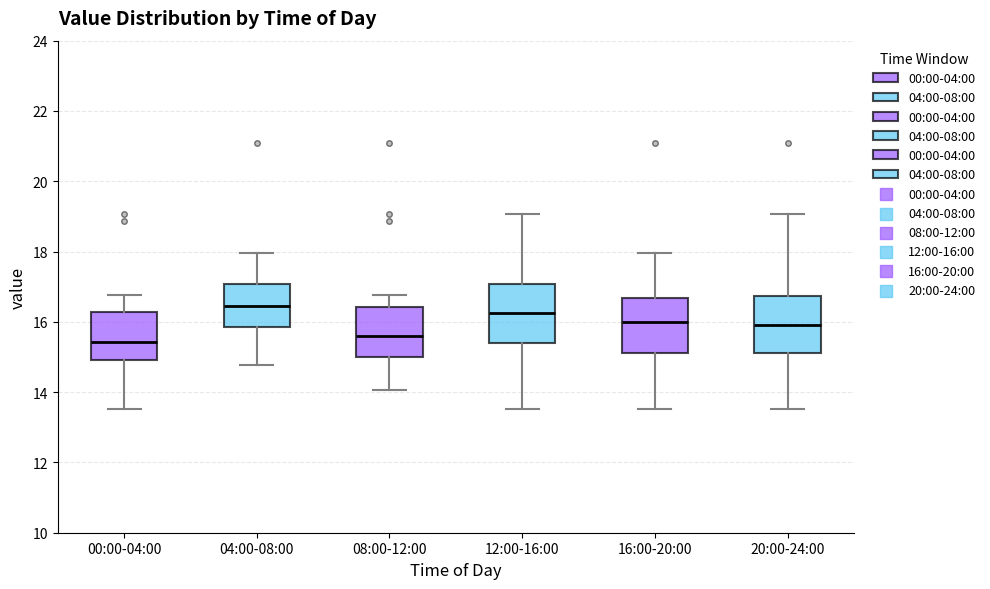

Reading left to right, transcribe this box plot: for each box, give where its median line is, the range the box spans, and where its two whiskers end, as read against the y-axis. The values are not printed on the chart, so give them approximately, as read against the axis.

00:00-04:00: median 15.4, box 15.0 to 16.2, whiskers 13.6 to 16.8
04:00-08:00: median 16.4, box 15.8 to 17.0, whiskers 14.8 to 18.0
08:00-12:00: median 15.6, box 15.0 to 16.4, whiskers 14.0 to 16.8
12:00-16:00: median 16.2, box 15.4 to 17.0, whiskers 13.6 to 19.0
16:00-20:00: median 16.0, box 15.2 to 16.6, whiskers 13.6 to 18.0
20:00-24:00: median 16.0, box 15.2 to 16.8, whiskers 13.6 to 19.0